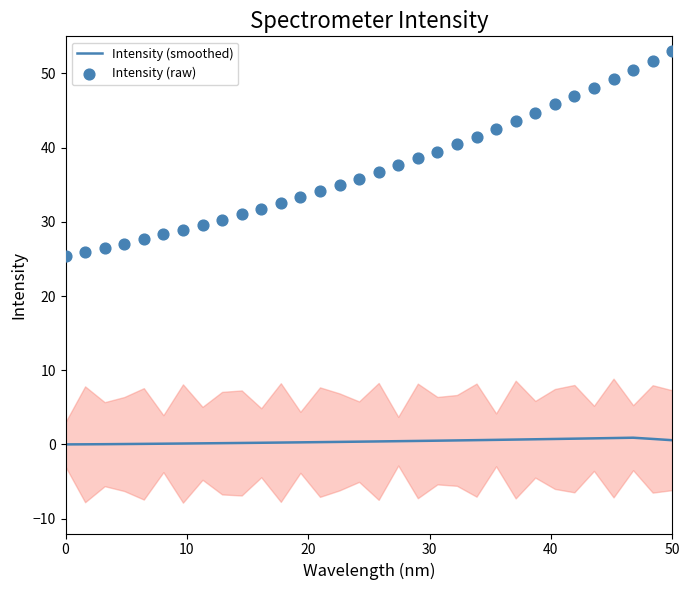

Which series contains the lowest Y value?

Intensity (smoothed)